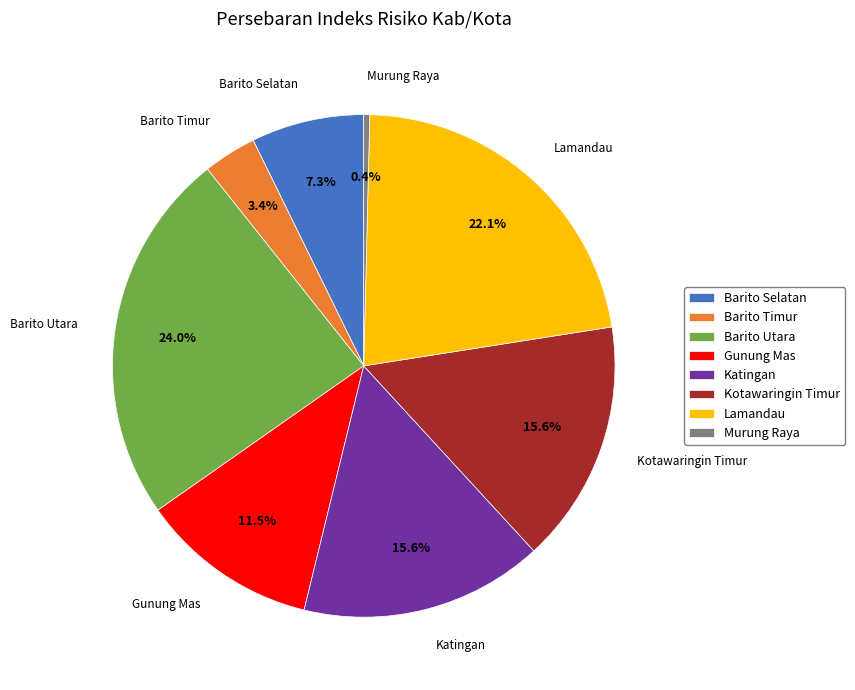

What percentage do Barito Selatan and Kotawaringin Timur together represent?

22.9%